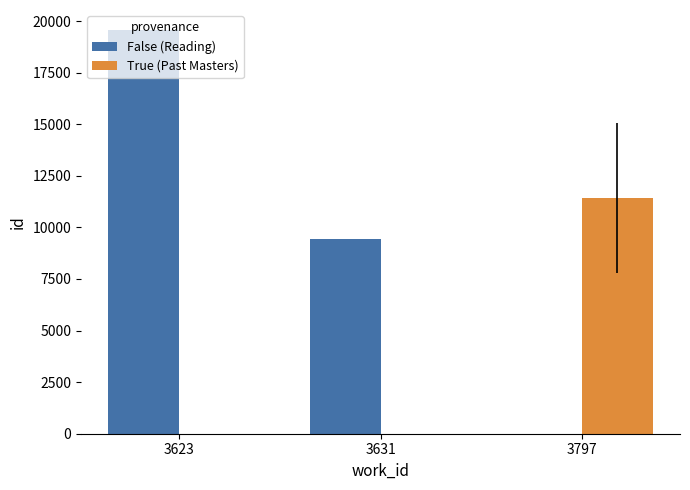

Are the bars horizontal?

No